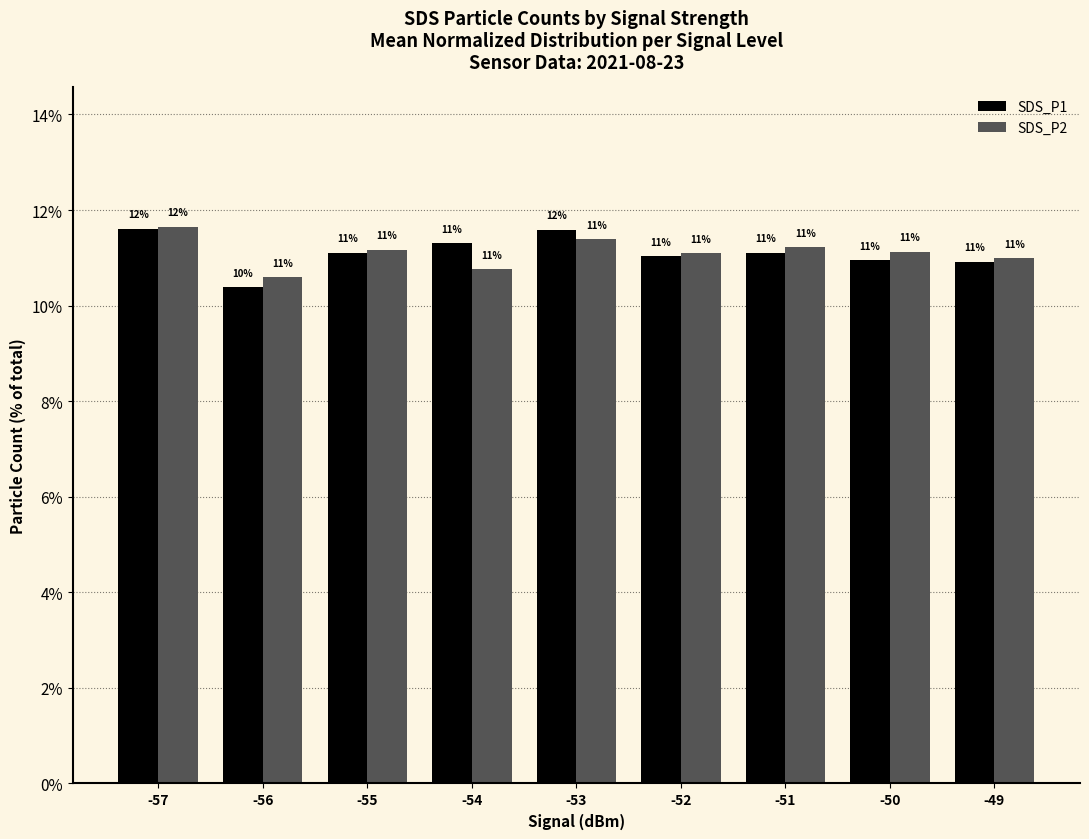

Are the bars horizontal?

No